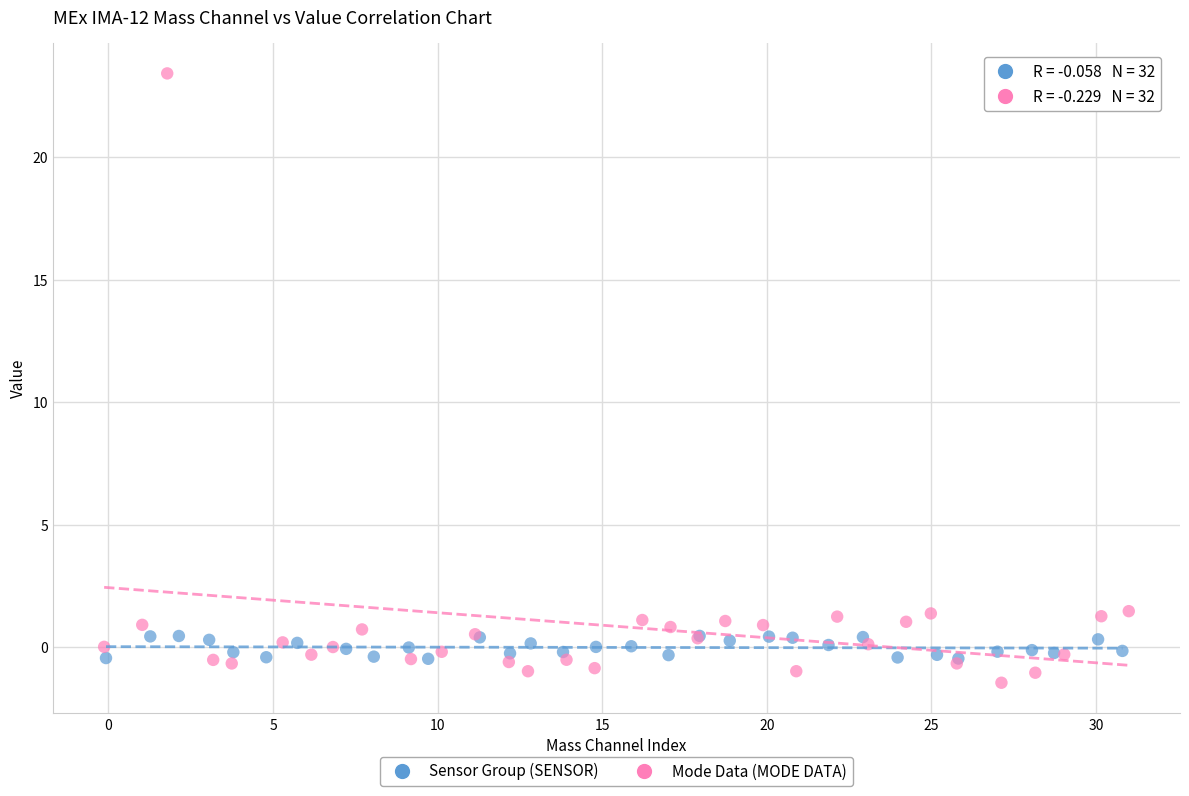

Which series has the largest Y range (max minus min)?

Mode Data (MODE DATA)